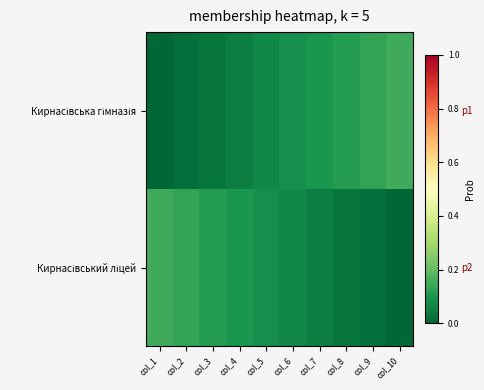

At which category is the sum across all series the highest?

col_1